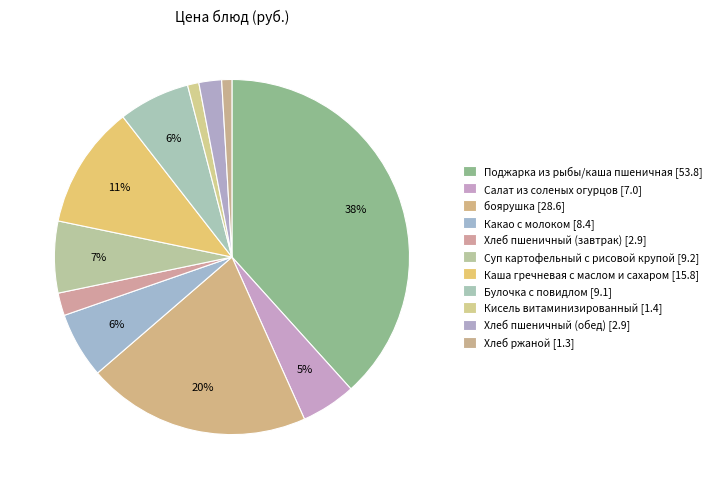

How much of the chart is everything except Суп картофельный с рисовой крупой?

93.5%